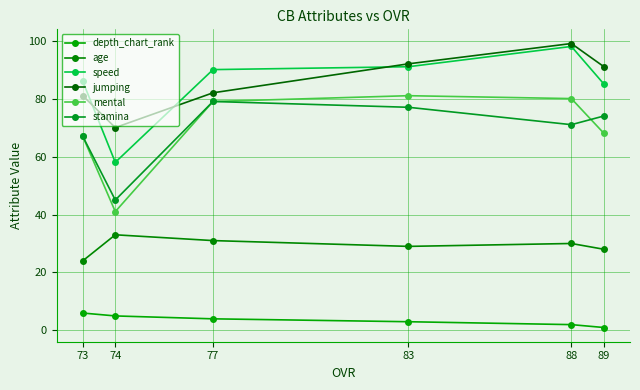

How many lines are shown in the chart?

6